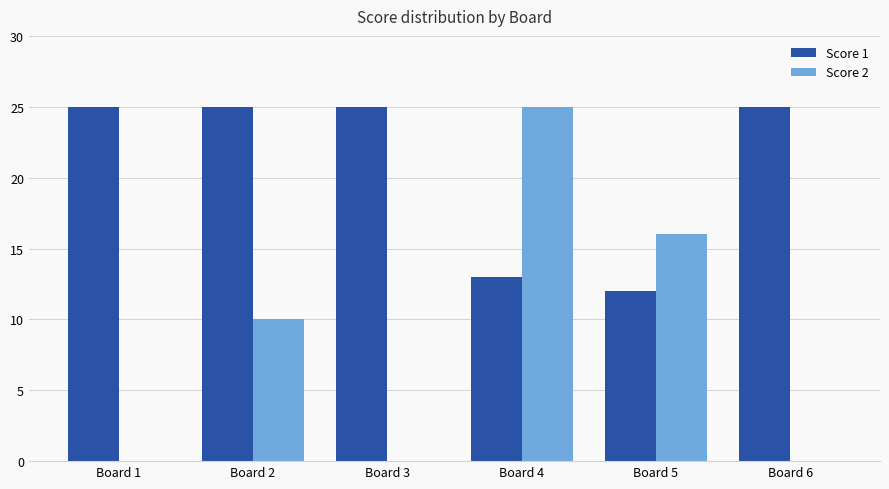

Which category has the highest value in the Score 2 series?

Board 4